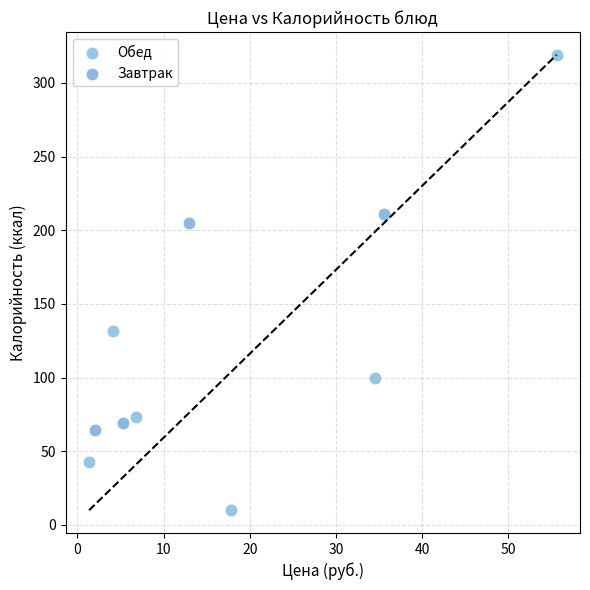

Which series reaches the minimum Y coordinate?

Обед